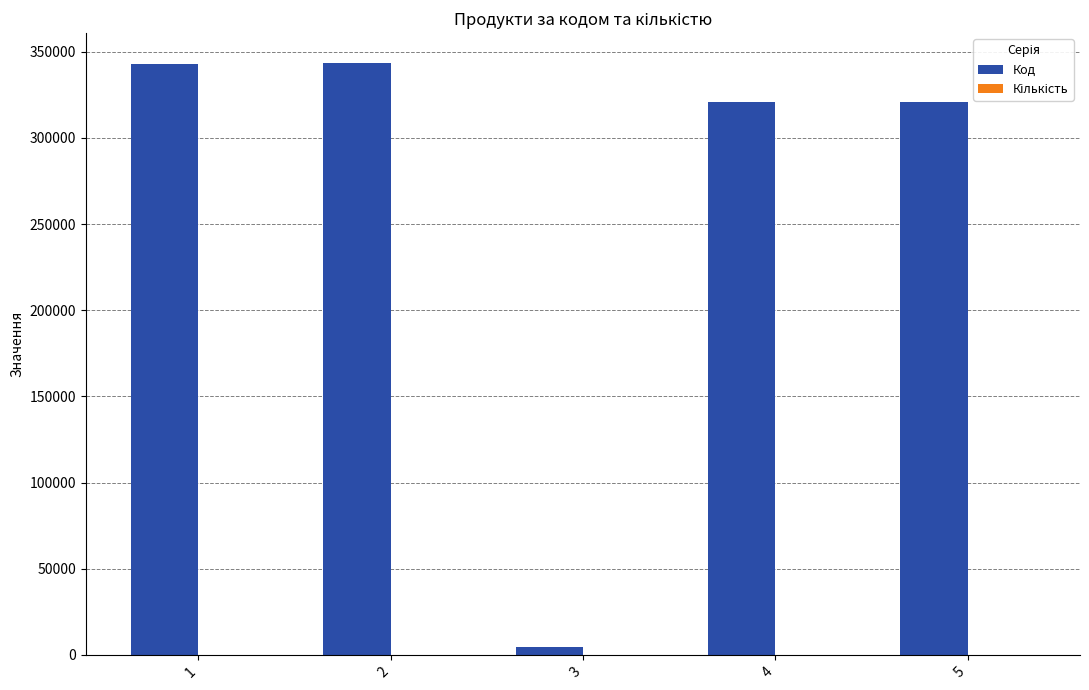

How many series are shown in this chart?

2